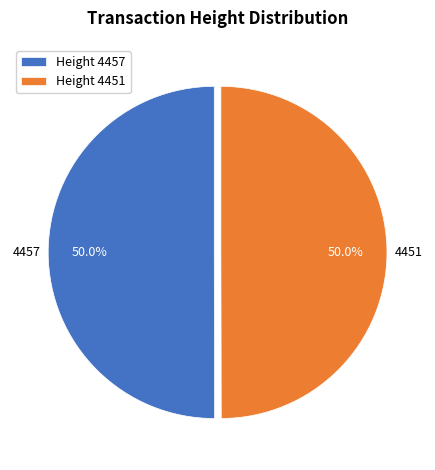

How many segments does this pie chart have?

2